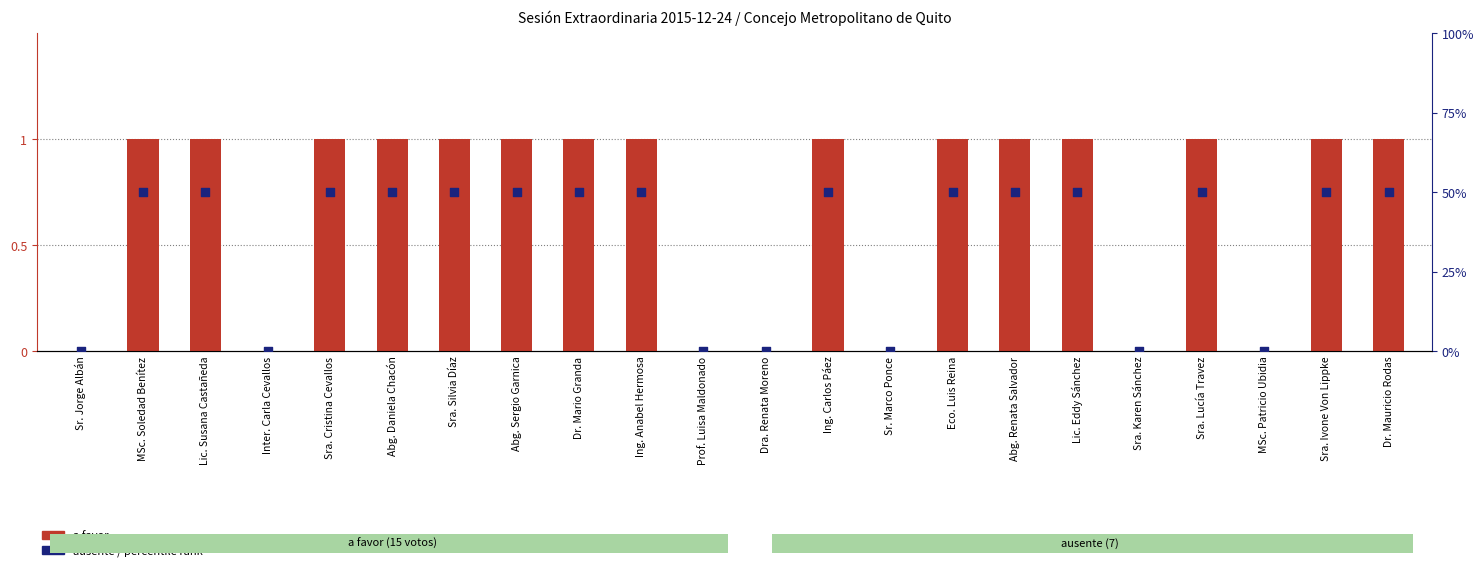

Which series has the largest total across all categories?

percentile rank within the sample